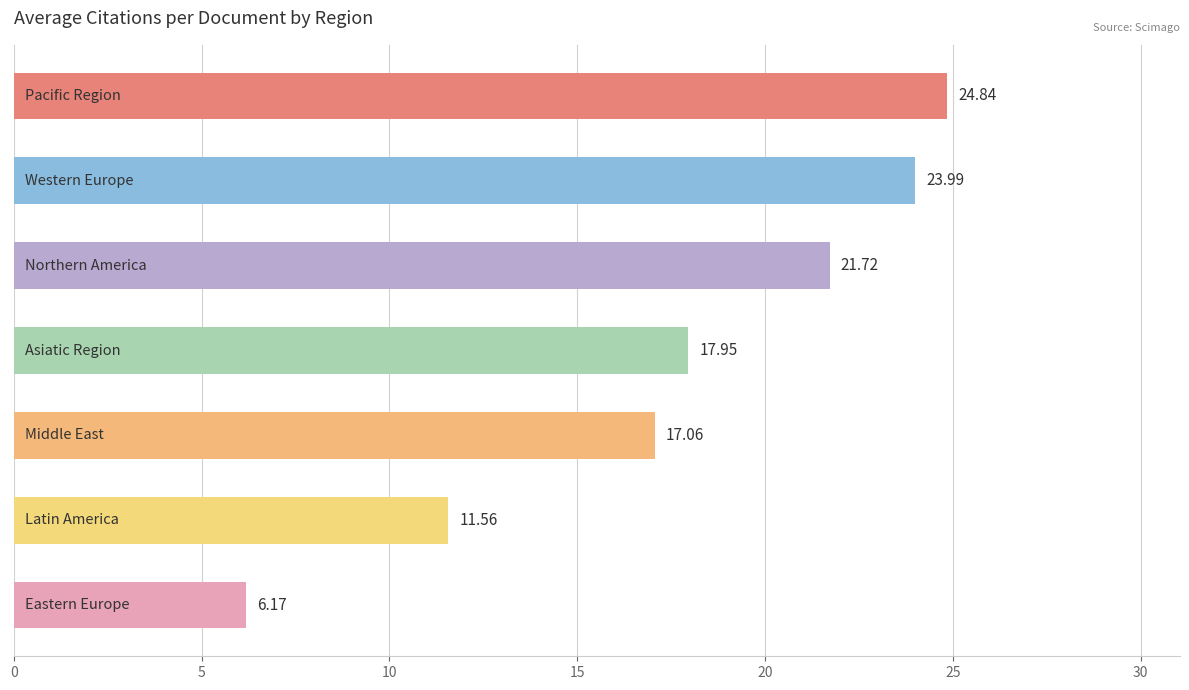

What is the difference between the second highest and second lowest values?

12.4